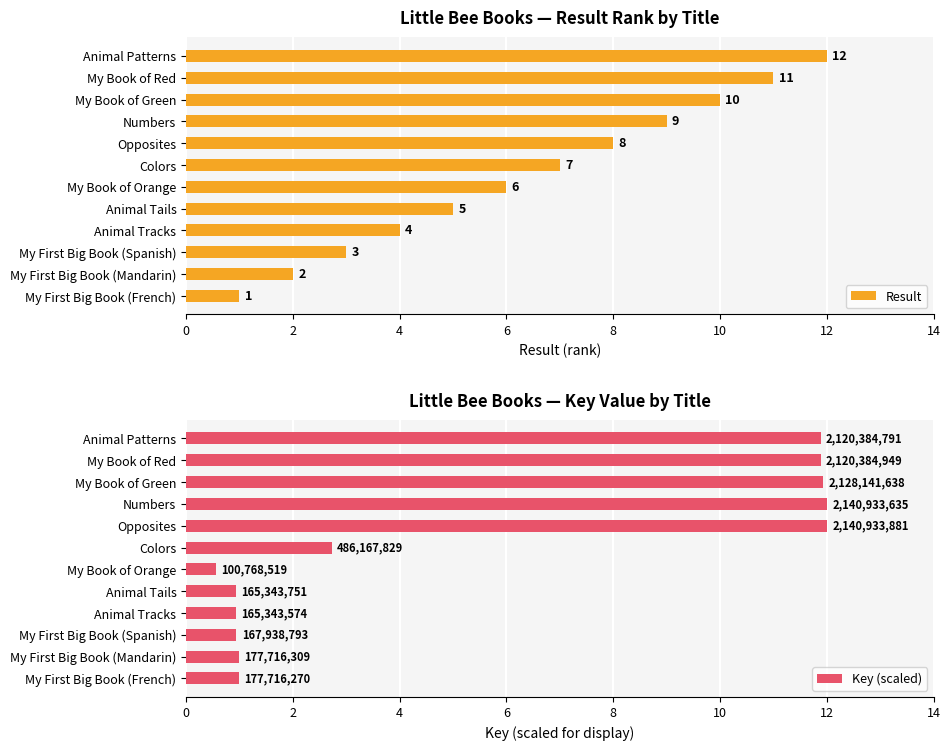

What is the maximum value for Key (scaled)?

12.0